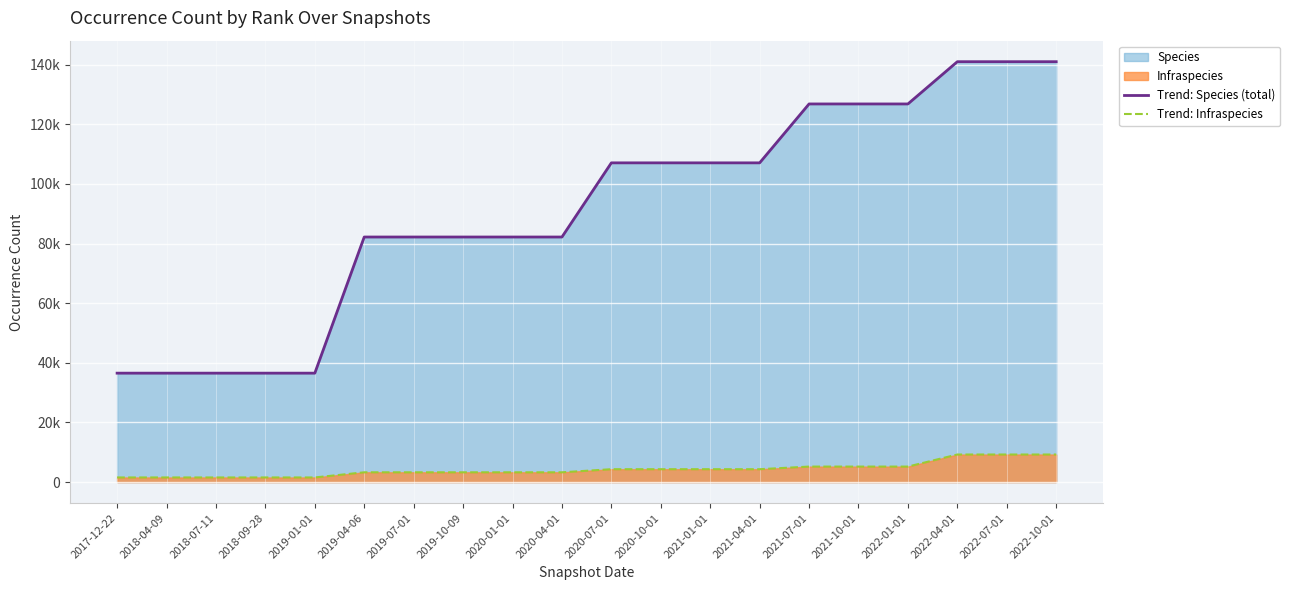

At which category is the sum across all series the highest?

2022-04-01